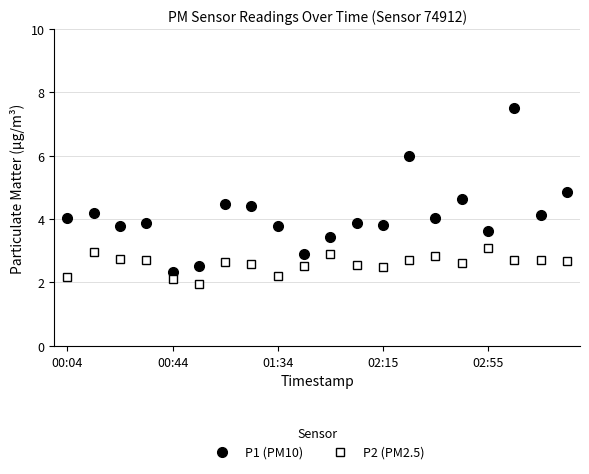

What is the maximum value shown in the chart?

7.5